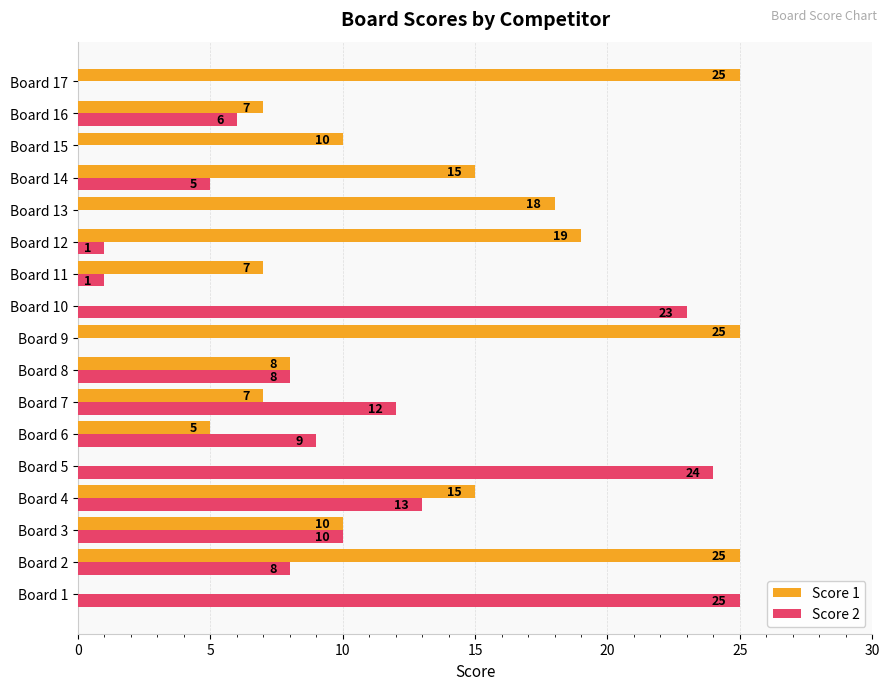

What are all the series names shown in the legend?

Score 1, Score 2